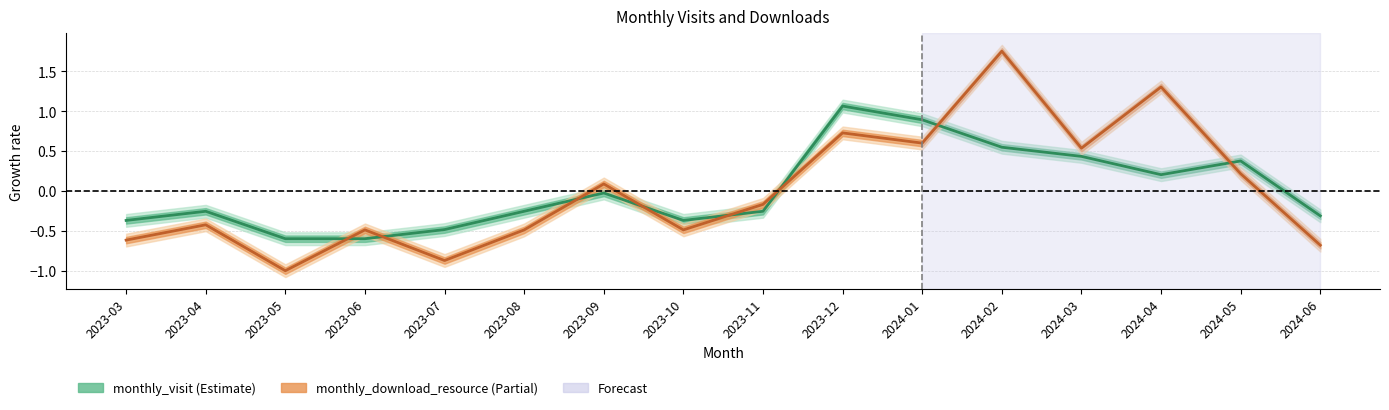

How many data points in monthly_download_resource are above 0?

7